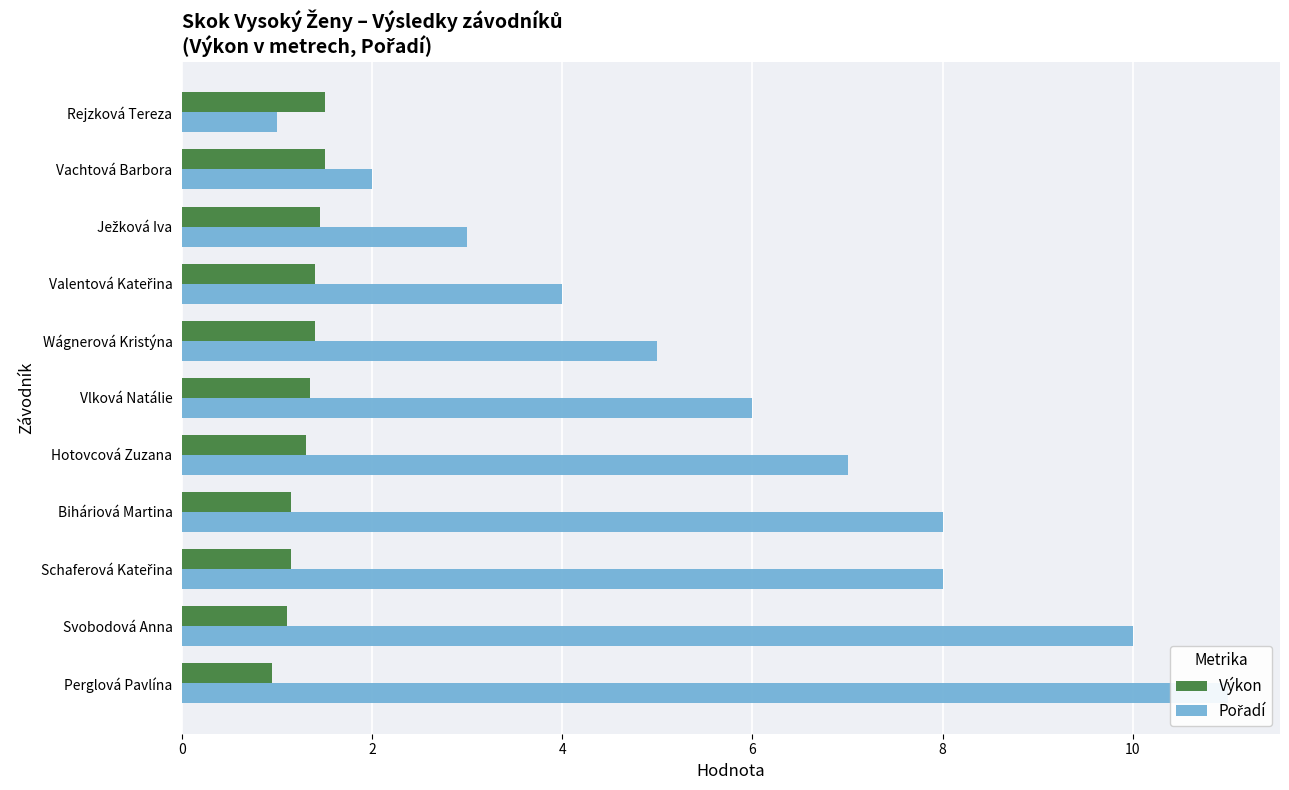

The Pořadí series shows 0.7 at 4. True or false?

False